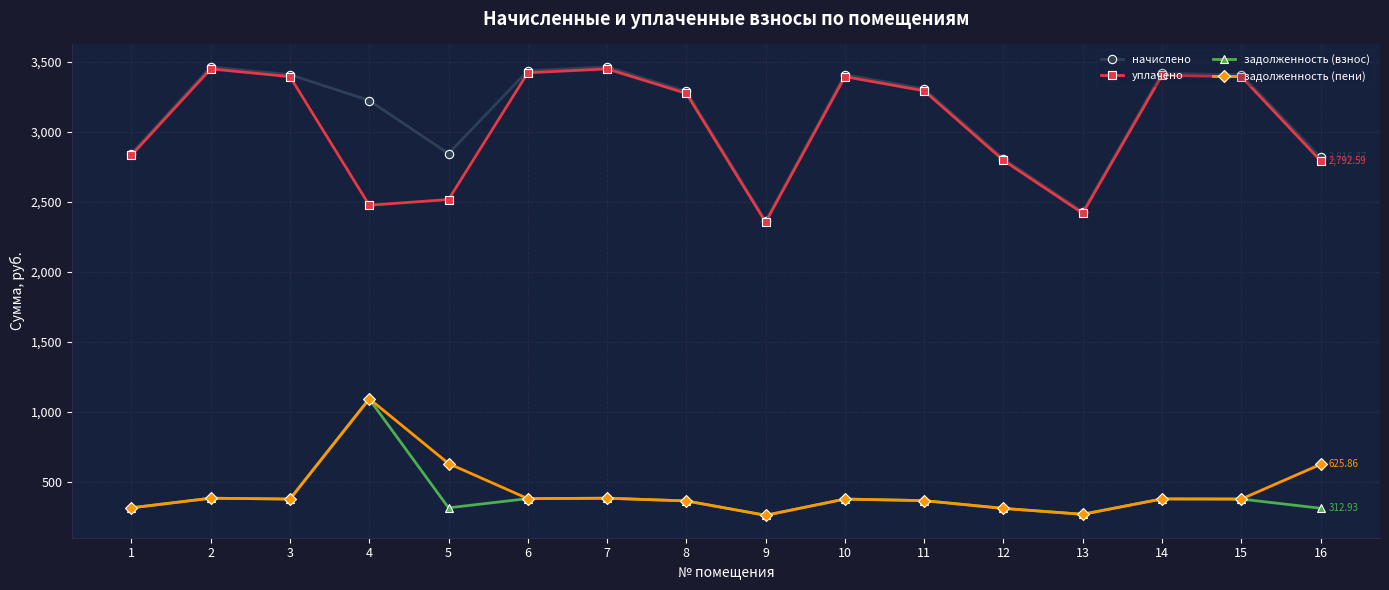

At how many categories does at least one series exceed 1550?

16